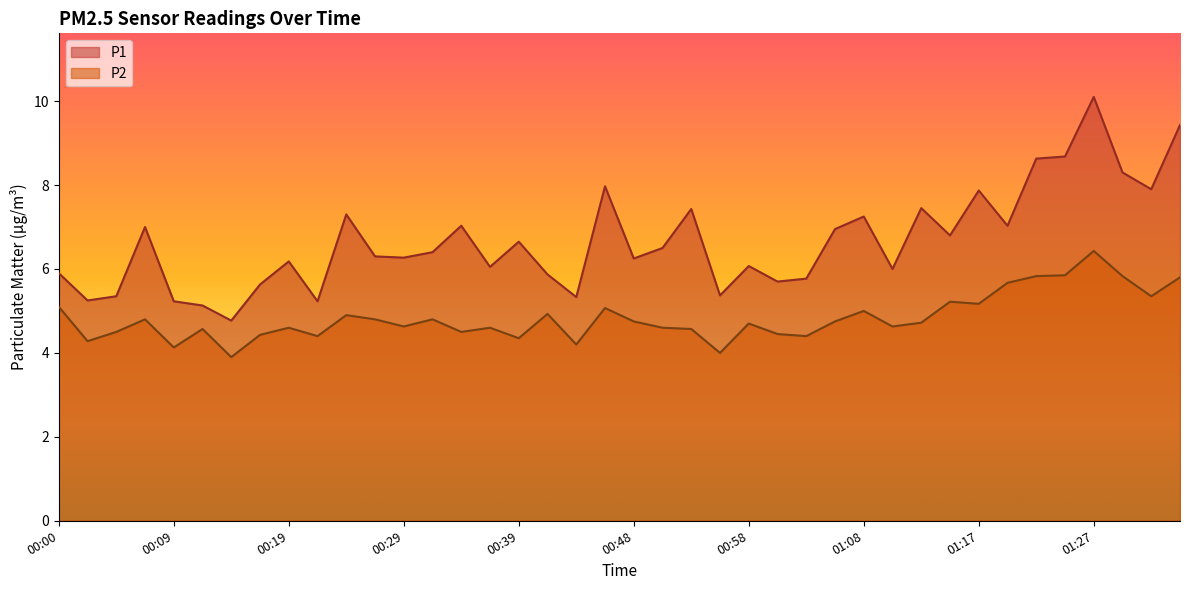

What is the maximum value for P2?

6.4